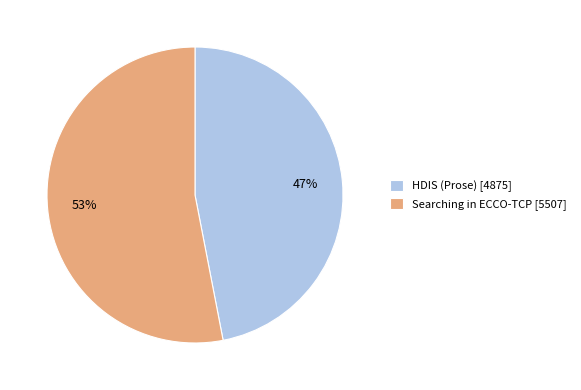

Combined, do HDIS (Prose) [4875] and Searching in ECCO-TCP [5507] account for over 50%?

Yes